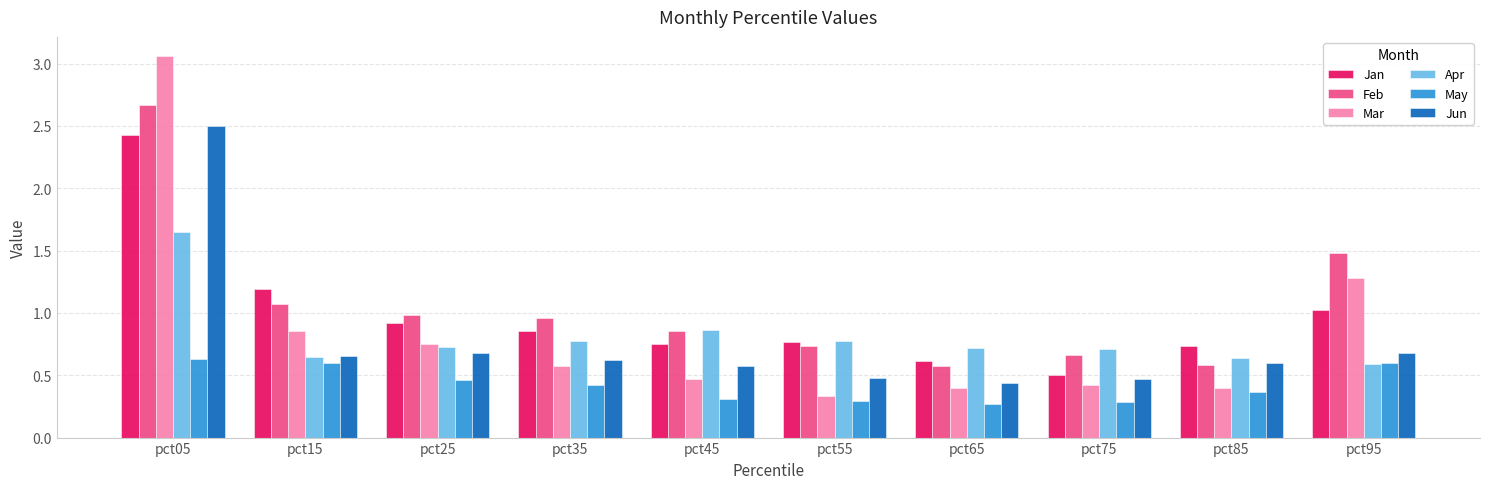

Which series has the widest spread of values?

Mar